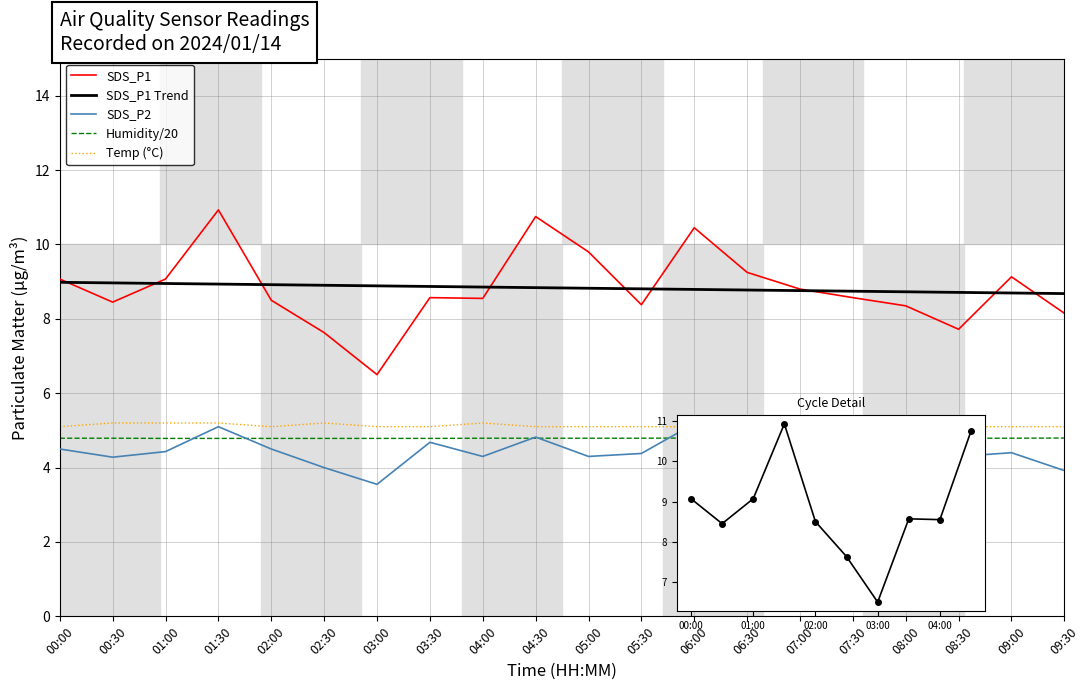

Reading right to left, extract all data points from this chart.

SDS_P1: 8.2	9.1	7.7	8.3	8.6	8.8	9.2	10.4	8.4	9.8	10.8	8.6	8.6	6.5	7.6	8.5	10.9	9.1	8.4	9.1
SDS_P2: 3.9	4.4	4.3	4.3	4.1	3.8	4.9	5.2	4.4	4.3	4.8	4.3	4.7	3.5	4.0	4.5	5.1	4.4	4.3	4.5
Humidity: 4.8	4.8	4.8	4.8	4.8	4.8	4.8	4.8	4.8	4.8	4.8	4.8	4.8	4.8	4.8	4.8	4.8	4.8	4.8	4.8
Temp: 5.1	5.1	5.1	5.1	5.1	5.2	5.1	5.1	5.1	5.1	5.1	5.2	5.1	5.1	5.2	5.1	5.2	5.2	5.2	5.1